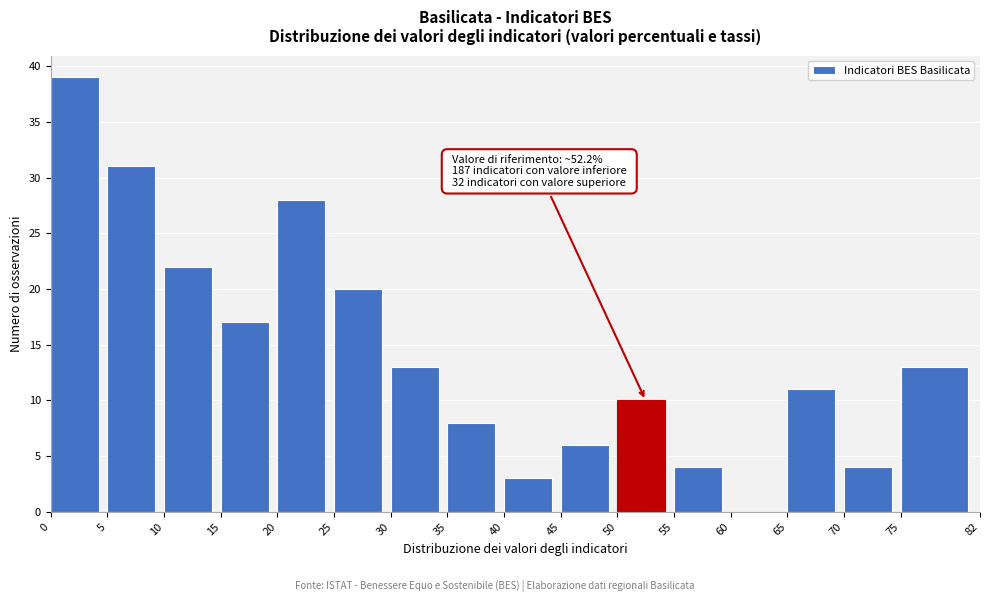

Over which range of the x-axis is the bar tallest?

0 to 5